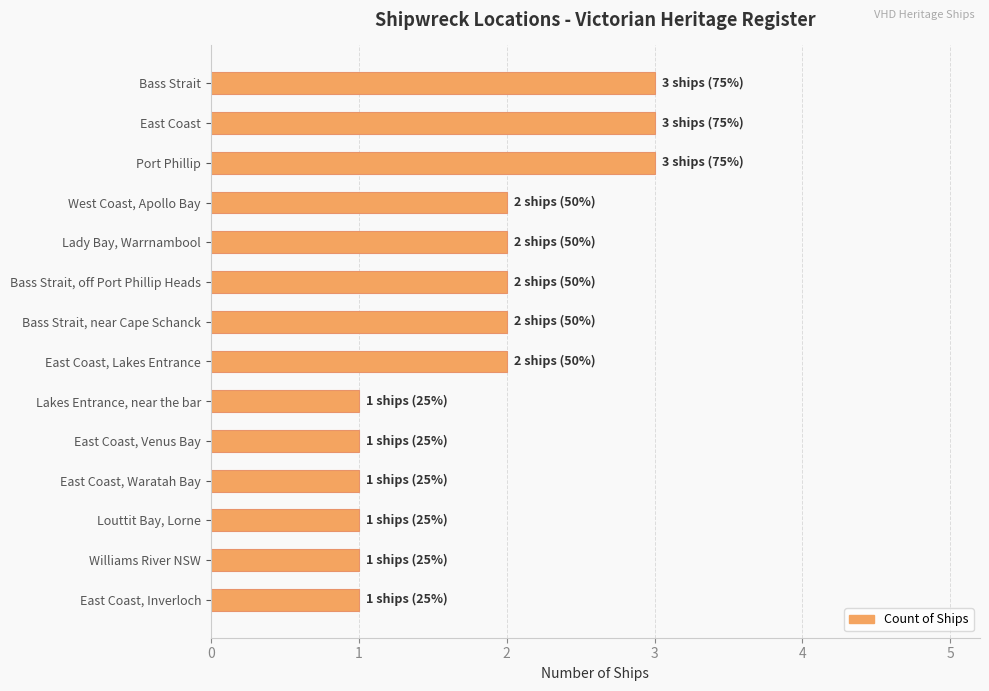

Approximately how many times larger is the value at Port Phillip compared to West Coast, Apollo Bay?

1.5